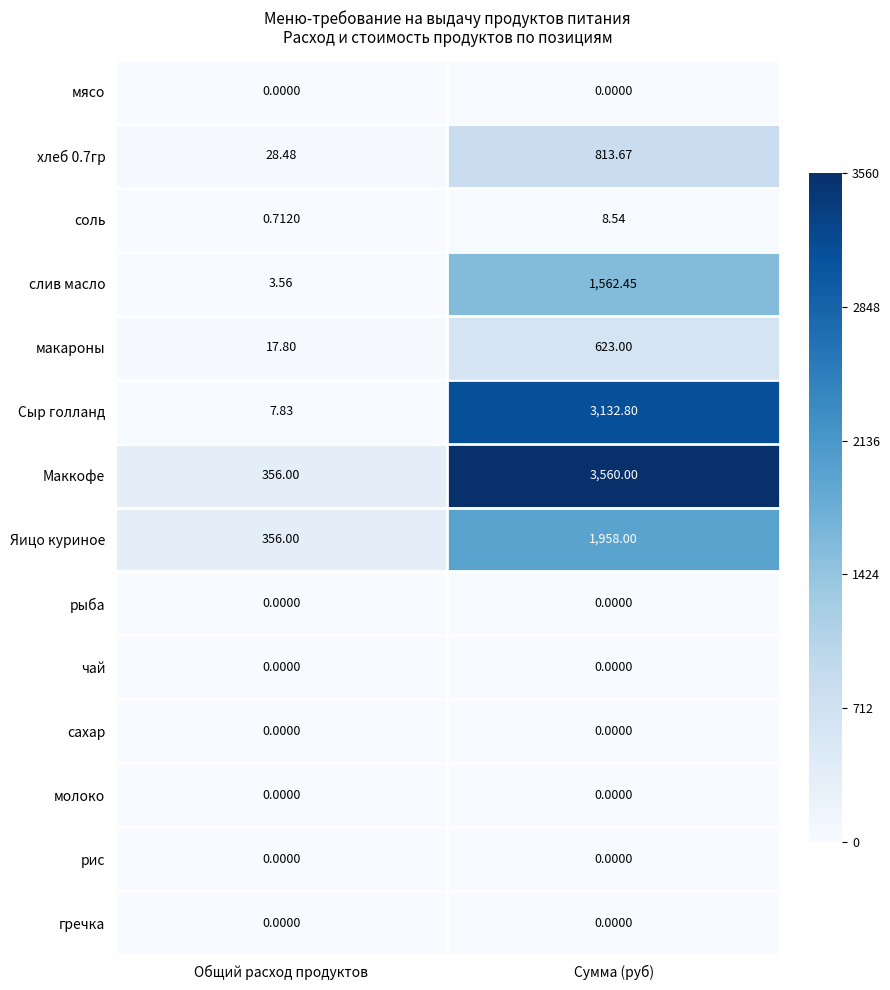

At which category does the chart reach its peak across all series?

Сумма (руб)